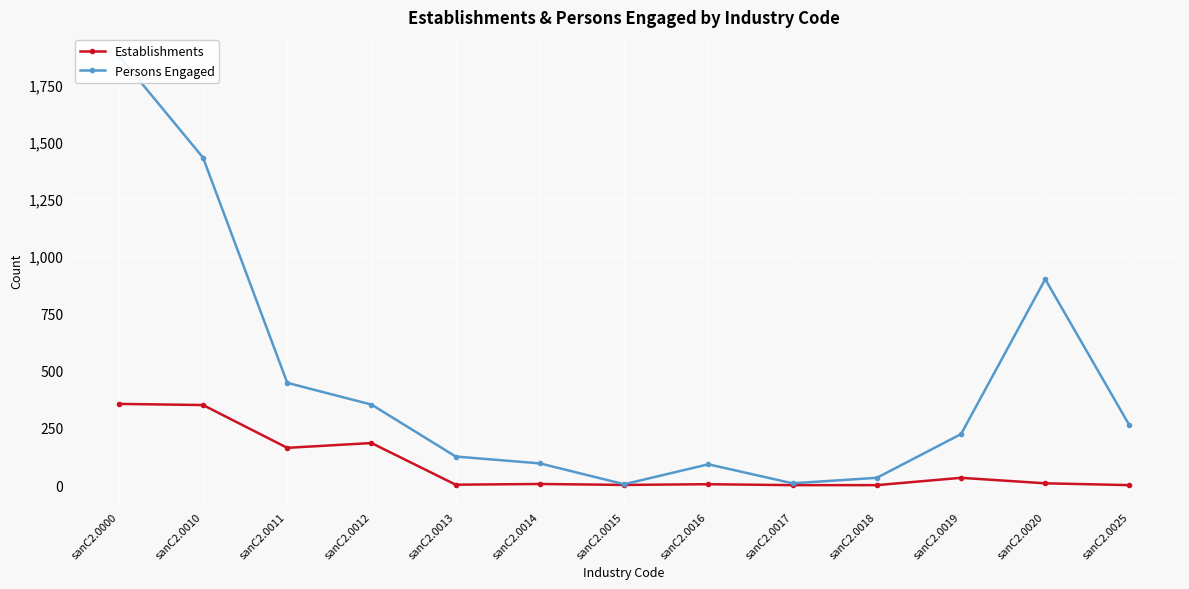

What is the difference between the highest and lowest values at sanC2.0018?

32